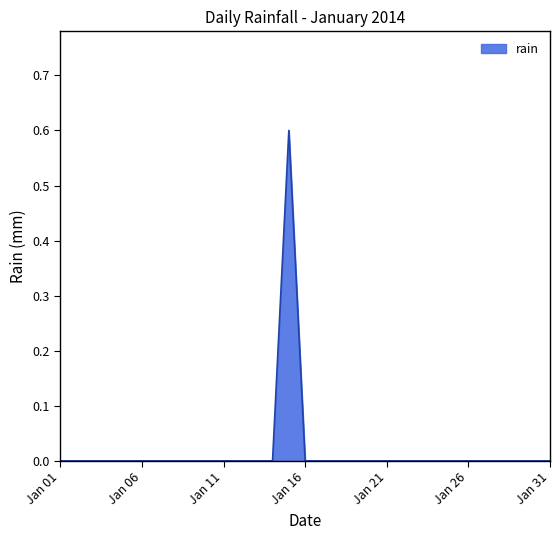

What is the maximum value shown in the chart?

0.6